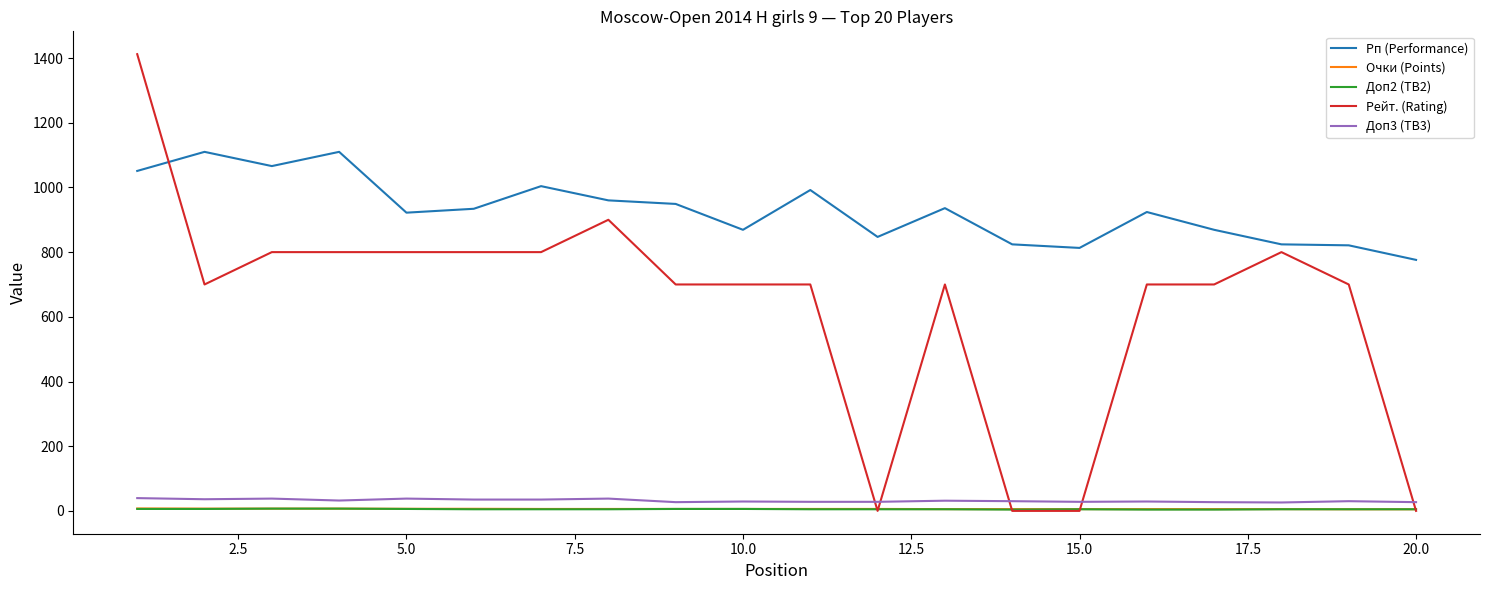

What are all the series names shown in the legend?

Рп (Performance), Очки (Points), Доп2 (TB2), Рейт. (Rating), Доп3 (TB3)